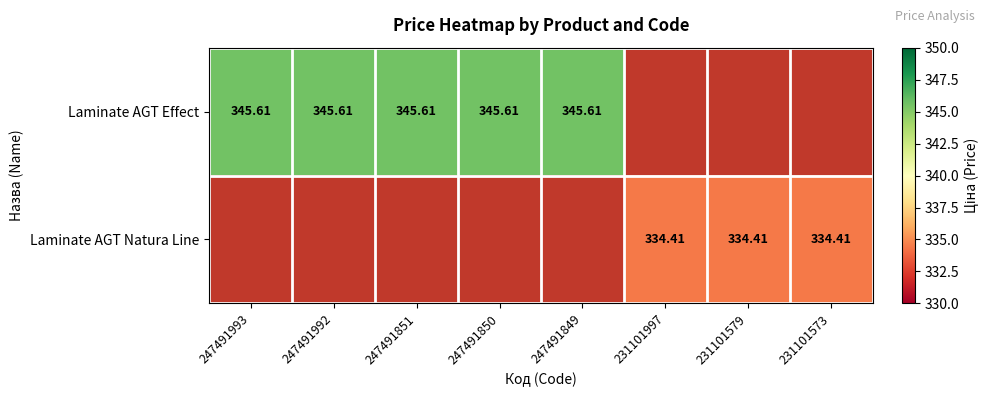

Is the value of Laminate AGT Natura Line at 231101573 greater than the value of Laminate AGT Effect at 247491993?

No